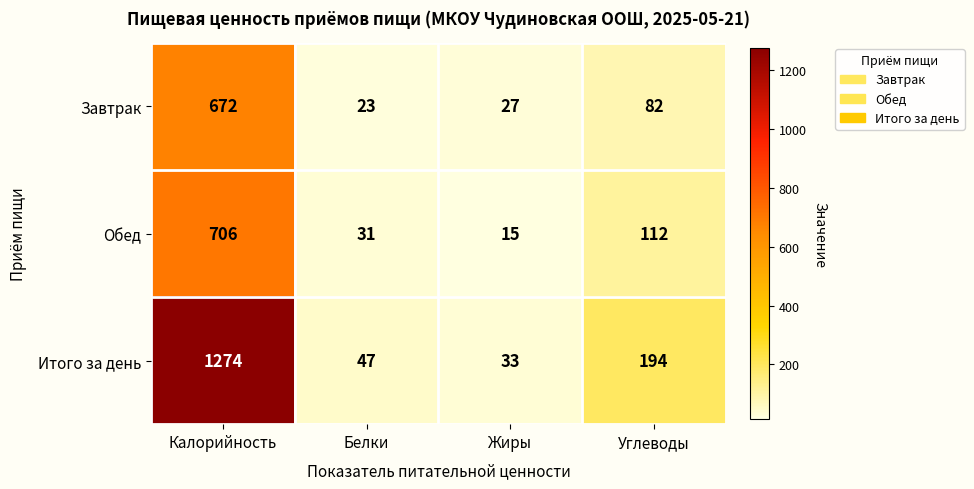

Reading right to left, transcribe all the data shown in this chart.

Завтрак: Углеводы=82	Жиры=27	Белки=23	Калорийность=672
Обед: Углеводы=112	Жиры=15	Белки=31	Калорийность=706
Итого за день: Углеводы=194	Жиры=33	Белки=47	Калорийность=1274